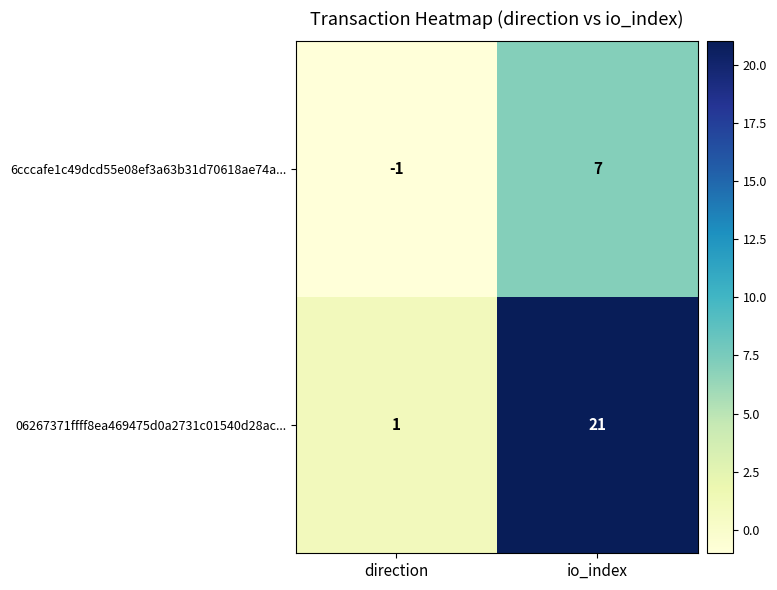

List the series in order of their overall mean, lowest first.

6cccafe1c49dcd55e08ef3a63b31d70618ae74a..., 06267371ffff8ea469475d0a2731c01540d28ac...